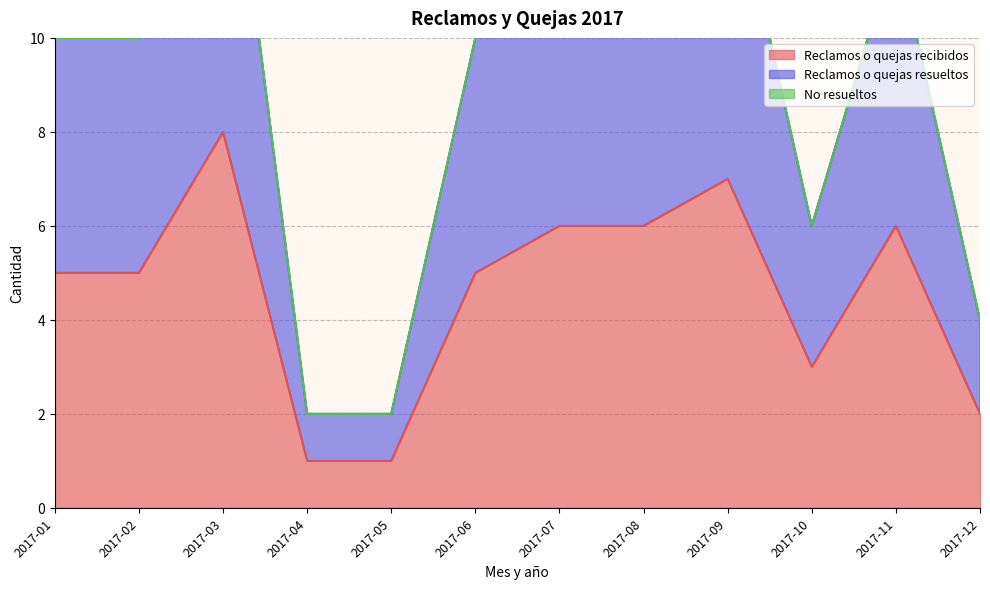

What is the difference between the Reclamos o quejas resueltos values at 2017-12 and 2017-08?

8